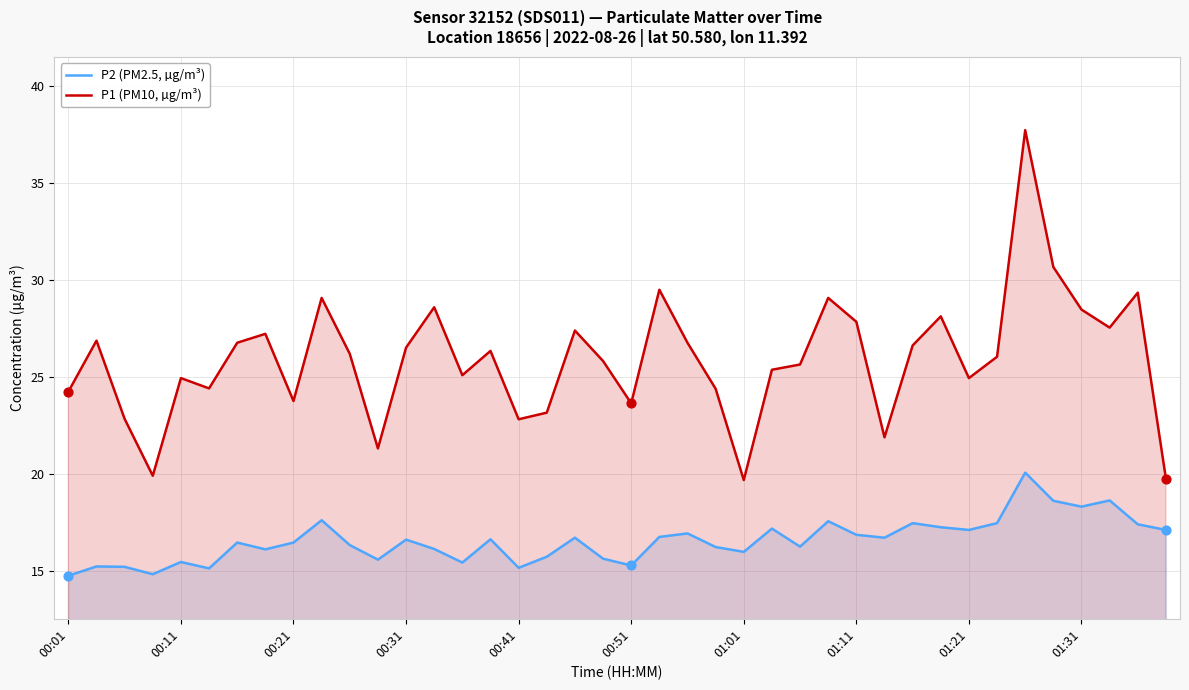

Which series contains the lowest Y value?

P2 (PM2.5, µg/m³)